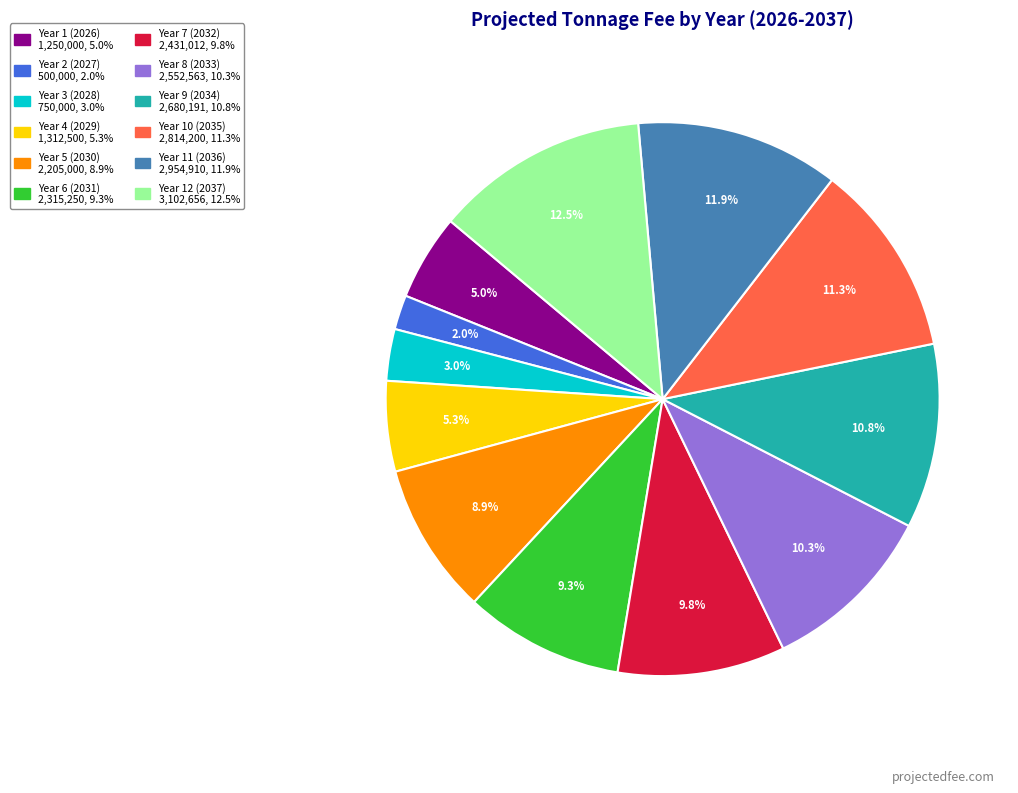

Which has a higher value, Year 10 (2035) or Year 1 (2026)?

Year 10 (2035)